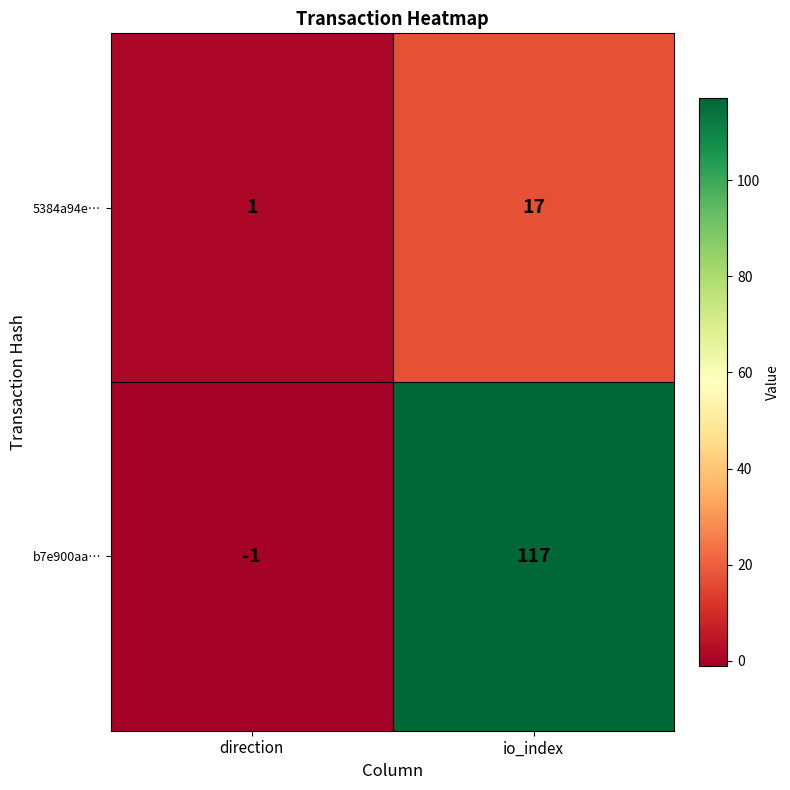

What is the spread (max minus min) of values at io_index?

100